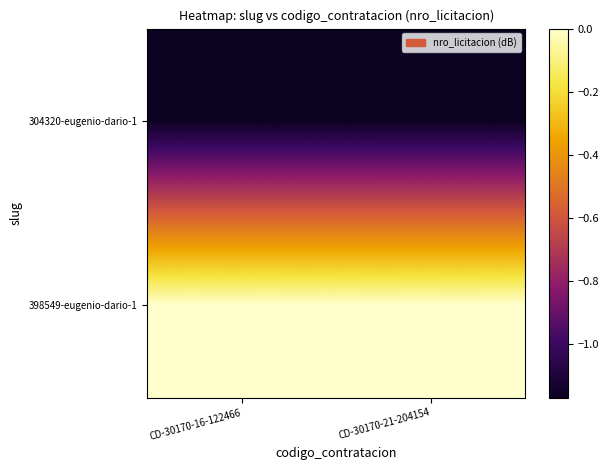

At CD-30170-16-122466, list the series in order from largest to smallest.

398549-eugenio-dario-1, 304320-eugenio-dario-1